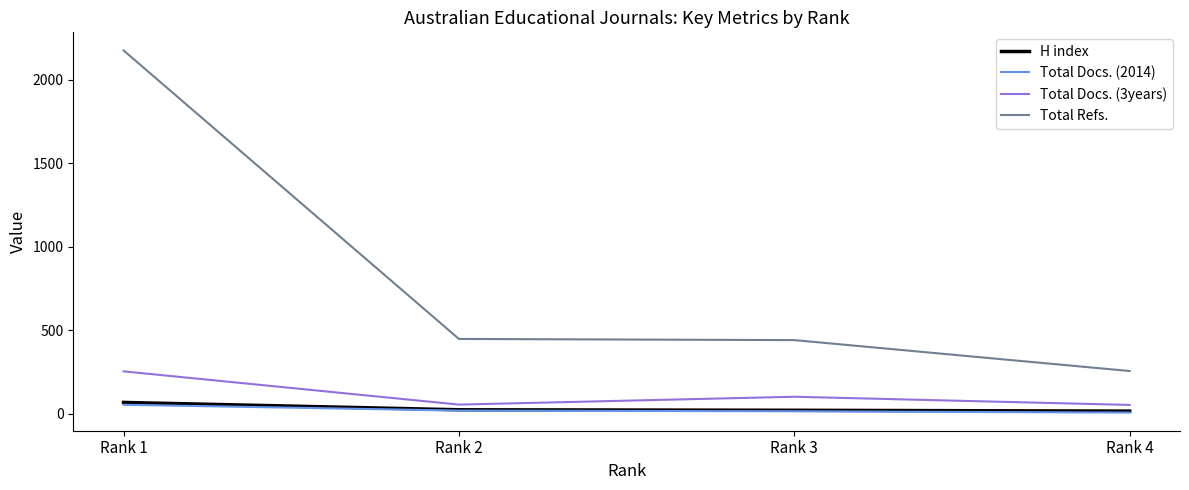

At how many categories does at least one series exceed 311?

3